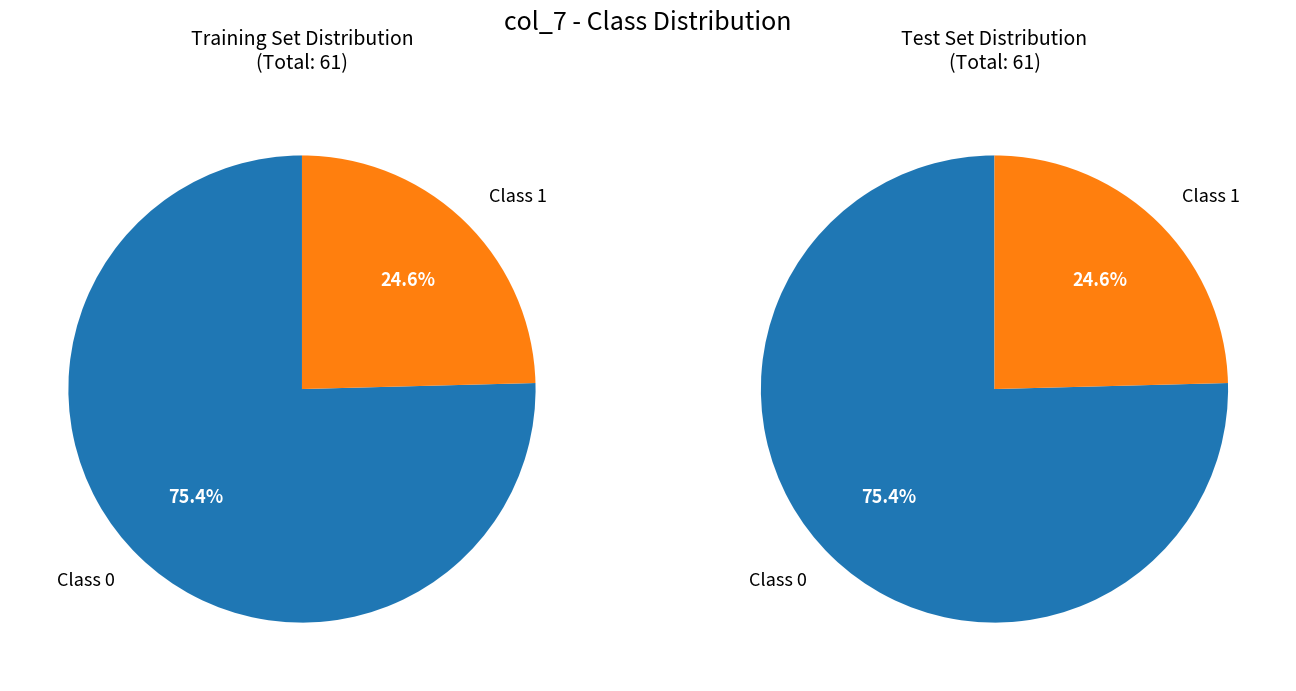

How many segments does this pie chart have?

2